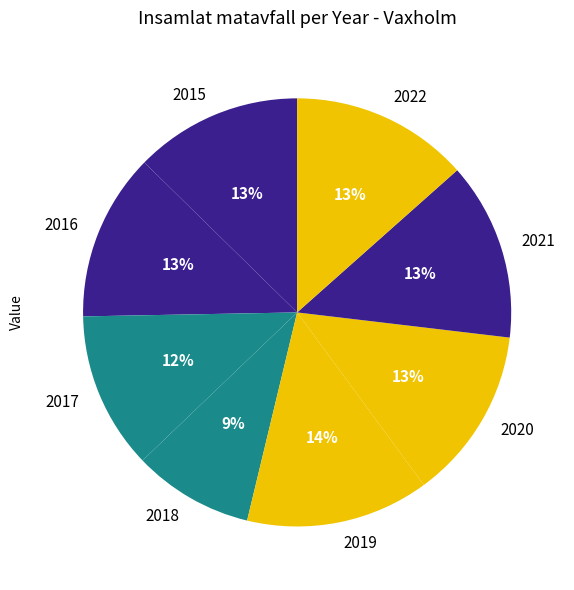

To the nearest percent, what percentage of the pie is 2020?

13%